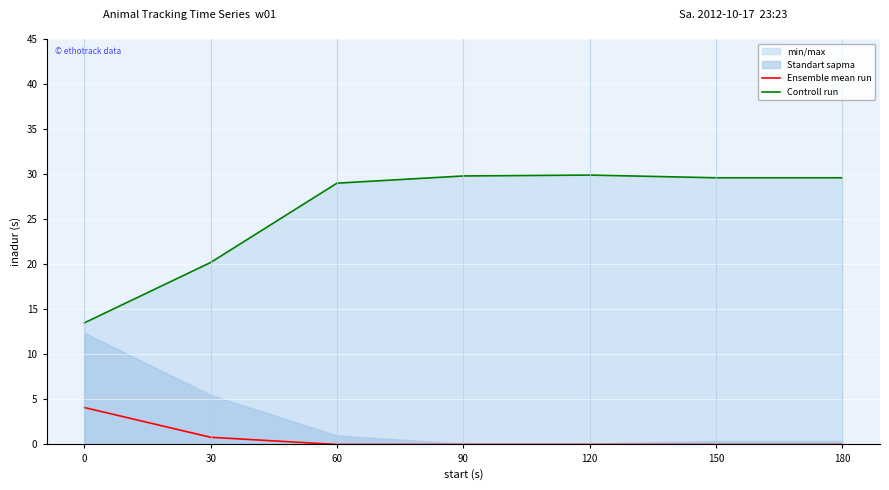

Does the chart display data point markers on the line(s)?

No